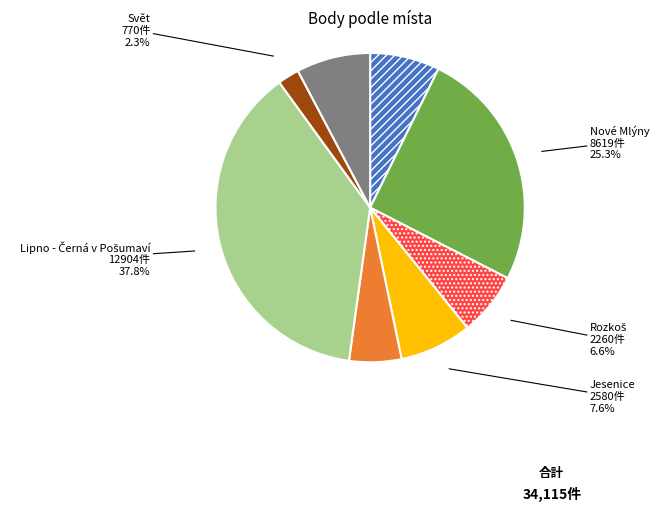

Does Jesenice represent more than half of the total?

No